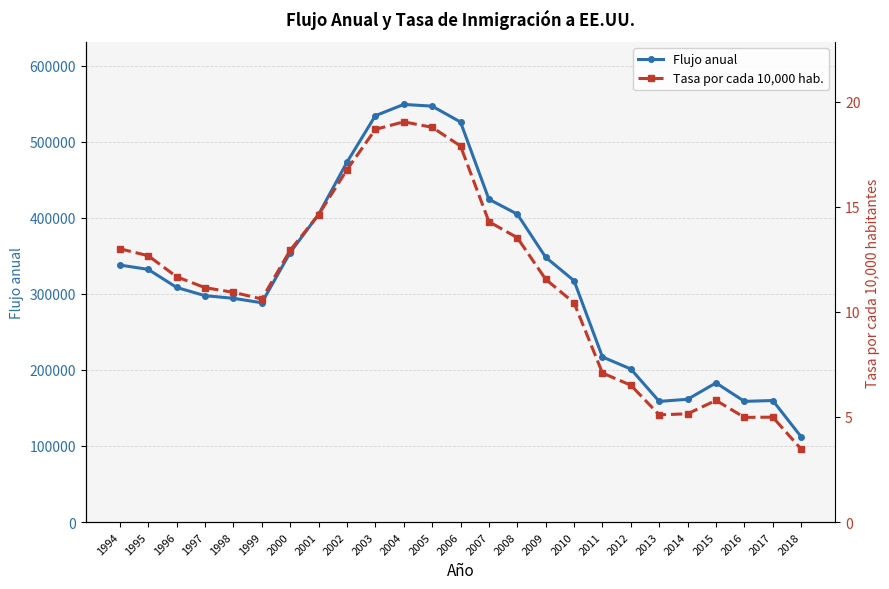

Rank the series by their maximum value, from highest to lowest.

Flujo anual, Tasa por cada 10,000 hab.